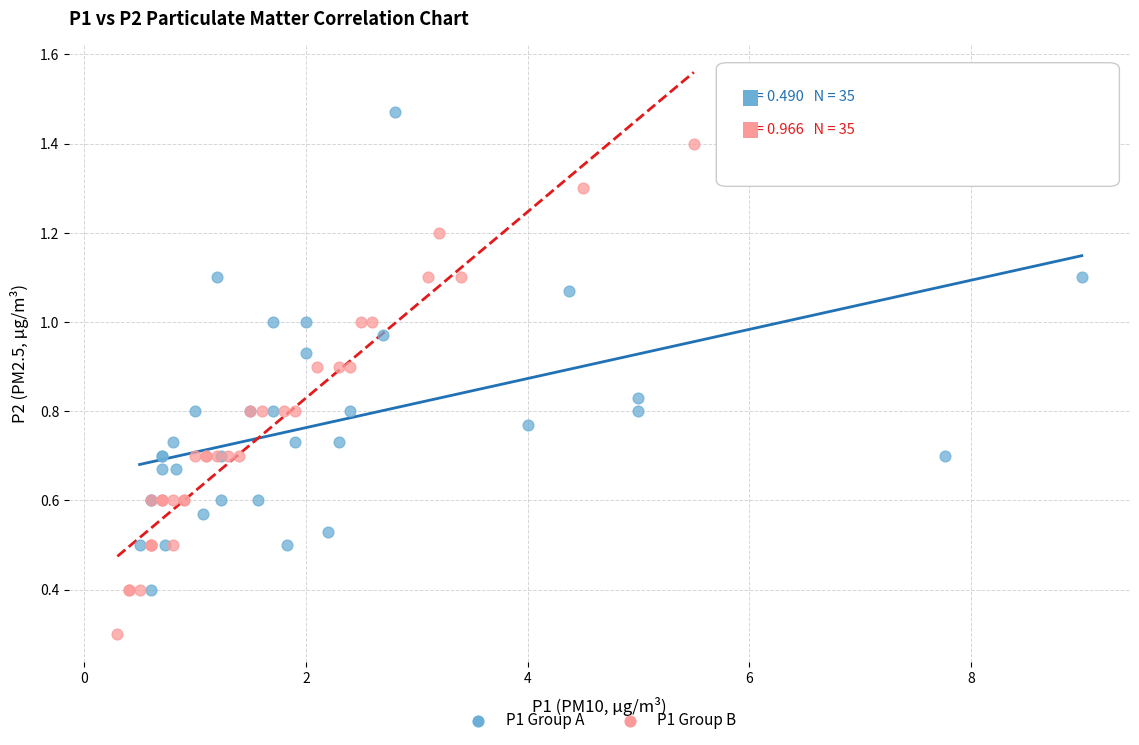

Which series reaches the maximum Y coordinate?

P1 Group A